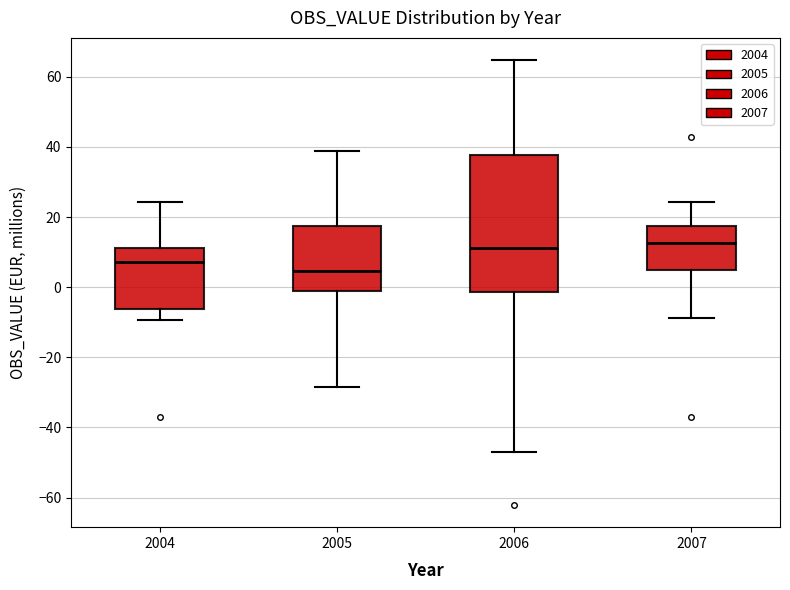

Reading left to right, read every box against the y-axis: the position of its median line, the range the box covers, and the ends of its whiskers. The values are not printed on the chart, so give them approximately, as read against the axis.

2004: median 8, box -6 to 12, whiskers -10 to 24
2005: median 4, box -2 to 18, whiskers -28 to 38
2006: median 12, box -2 to 38, whiskers -48 to 64
2007: median 12, box 4 to 18, whiskers -8 to 24